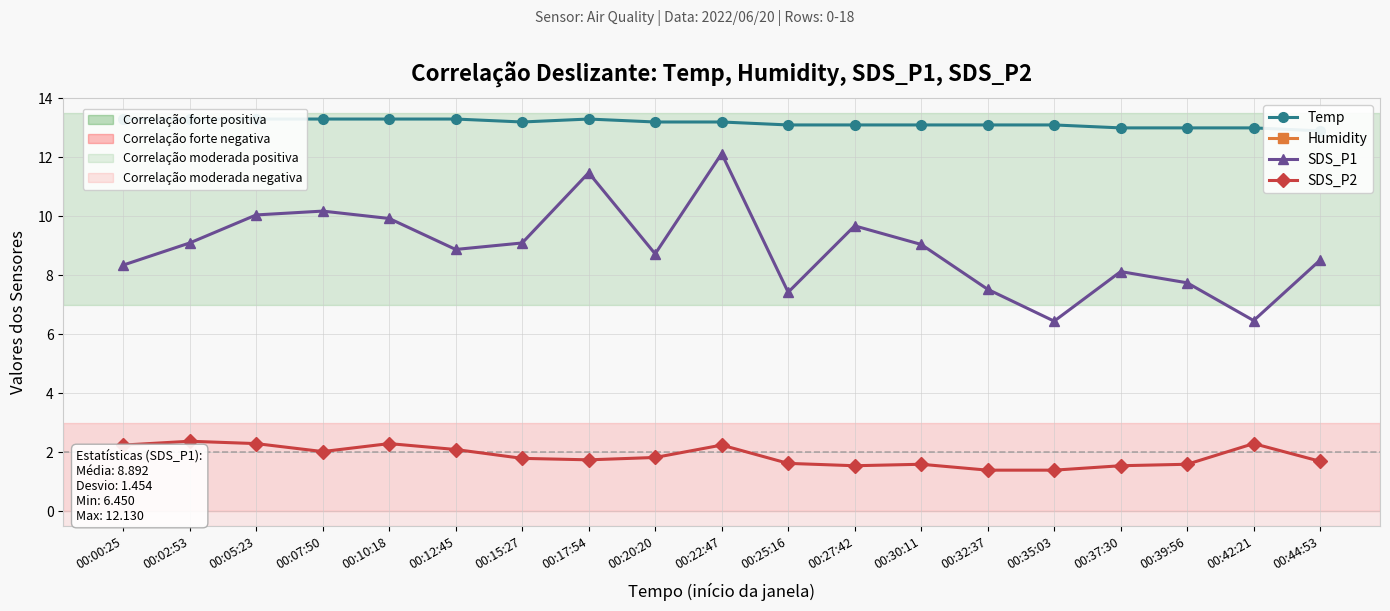

Read the Humidity value at 00:20:20.

99.9